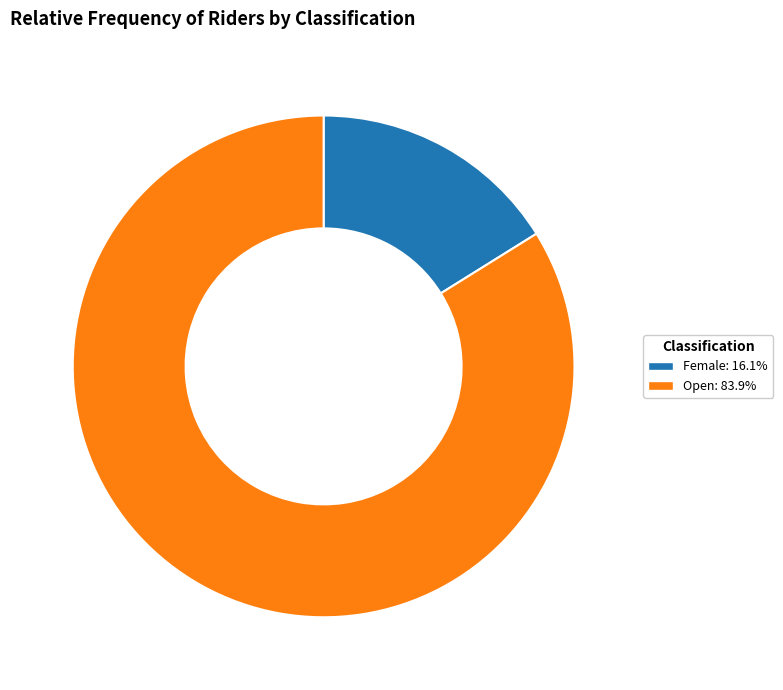

Is the sum of Female and Open greater than half?

Yes